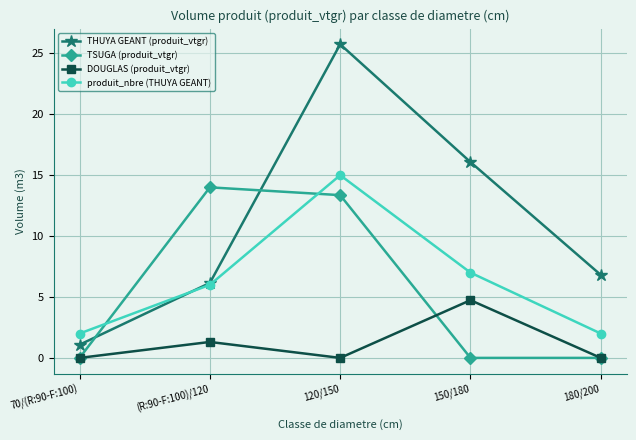

Rank the series by their maximum value, from lowest to highest.

DOUGLAS (produit_vtgr), TSUGA (produit_vtgr), produit_nbre (THUYA GEANT), THUYA GEANT (produit_vtgr)